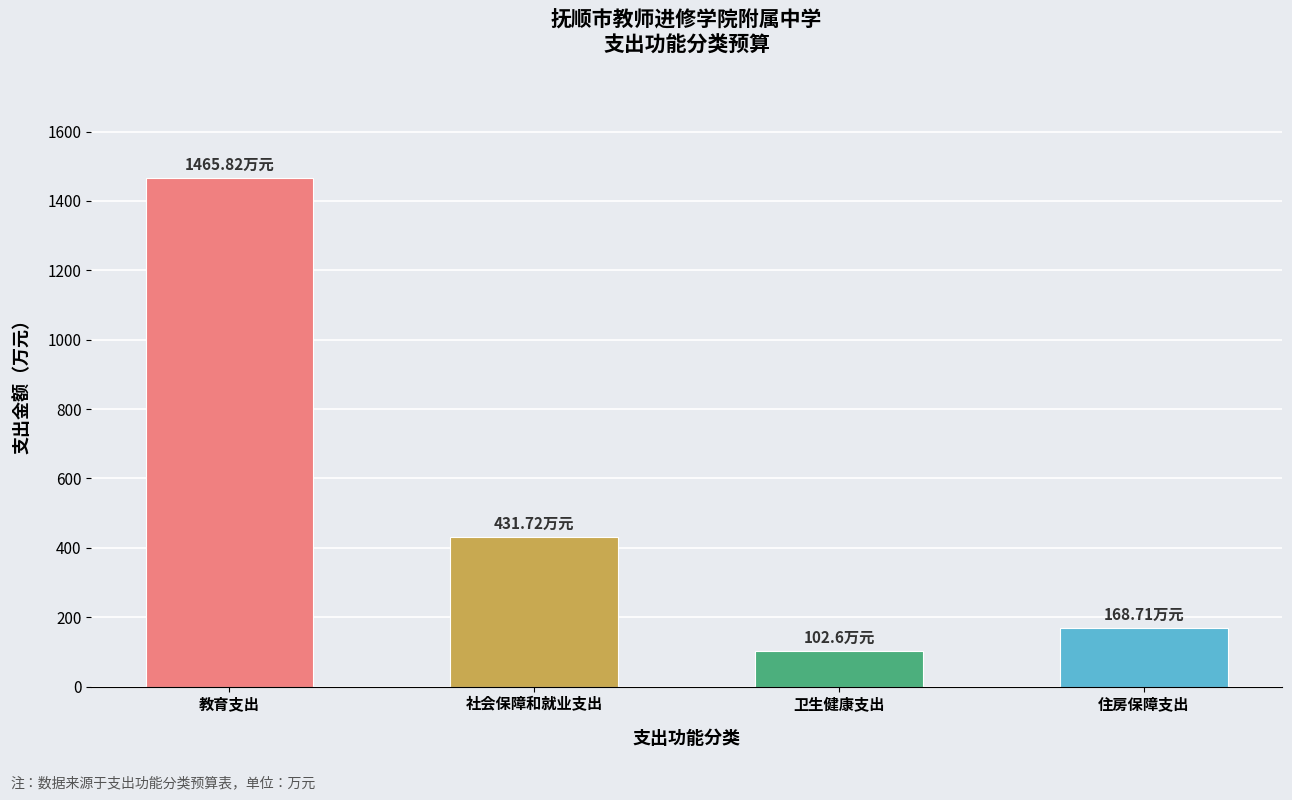

Which label corresponds to the largest value in the chart?

教育支出